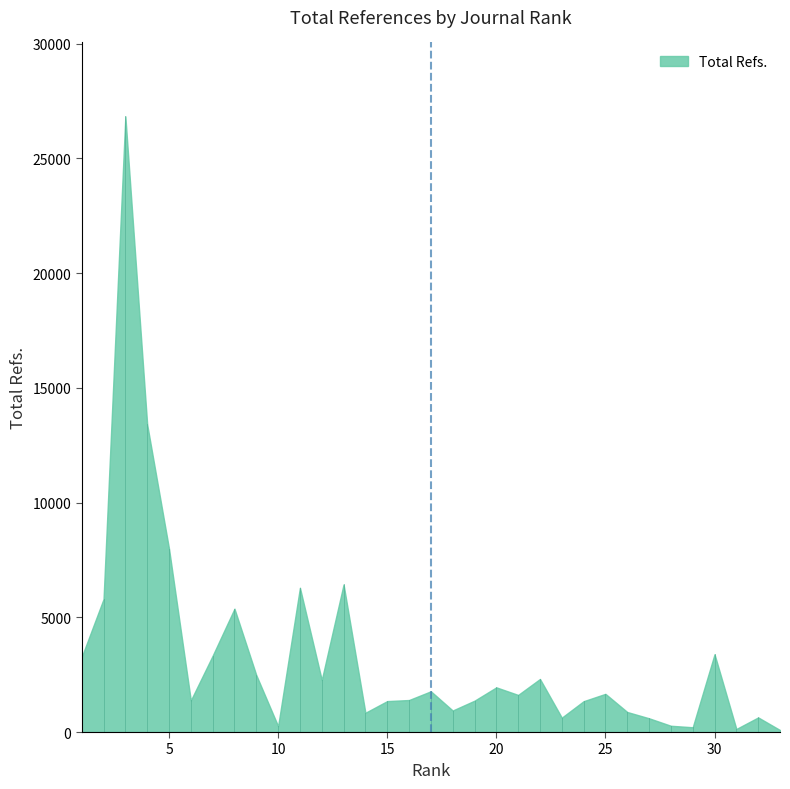

List the labels in order of value, largest first.

3, 4, 5, 13, 11, 2, 8, 30, 7, 1, 9, 22, 12, 20, 17, 25, 21, 16, 6, 19, 15, 24, 18, 26, 14, 32, 23, 27, 28, 10, 29, 31, 33